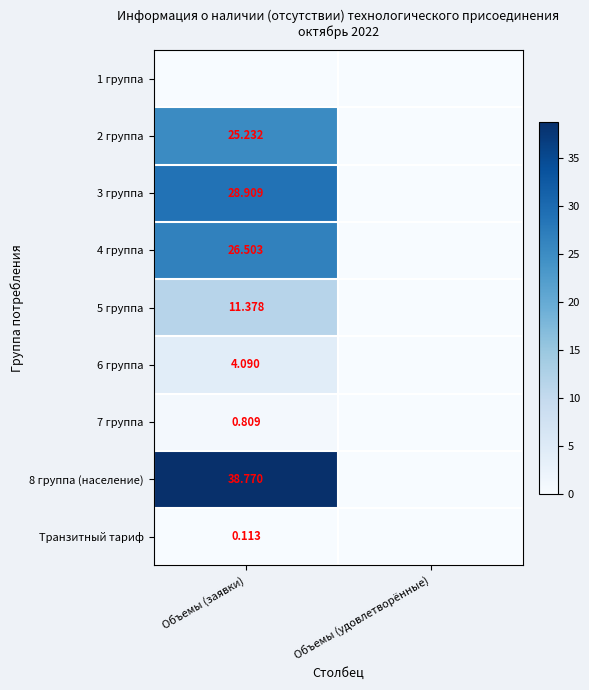

Which series has the largest total across all categories?

8 группа (население)